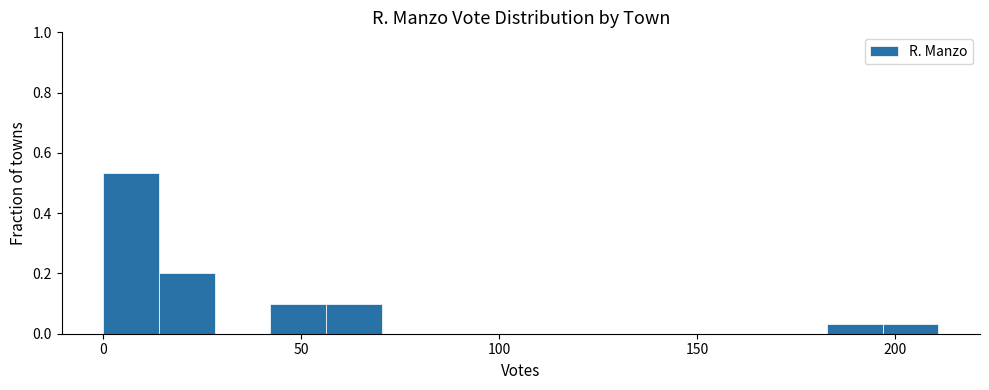

Read against the x-axis, roughly where is the centre of the tallest bar?

5